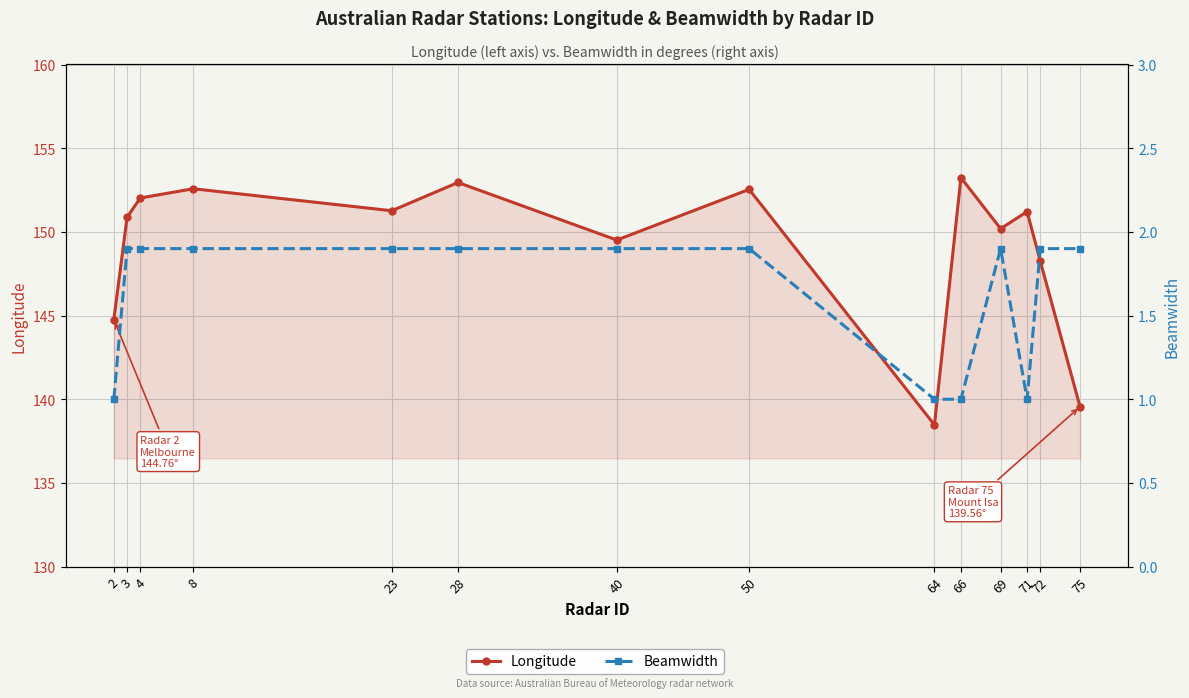

Reading left to right, transcribe all the data shown in this chart.

Longitude: 2=144.8	3=150.9	4=152.0	8=152.6	23=151.3	28=153.0	40=149.5	50=152.5	64=138.5	66=153.2	69=150.2	71=151.2	72=148.2	75=139.6
Beamwidth: 2=1.0	3=1.9	4=1.9	8=1.9	23=1.9	28=1.9	40=1.9	50=1.9	64=1.0	66=1.0	69=1.9	71=1.0	72=1.9	75=1.9